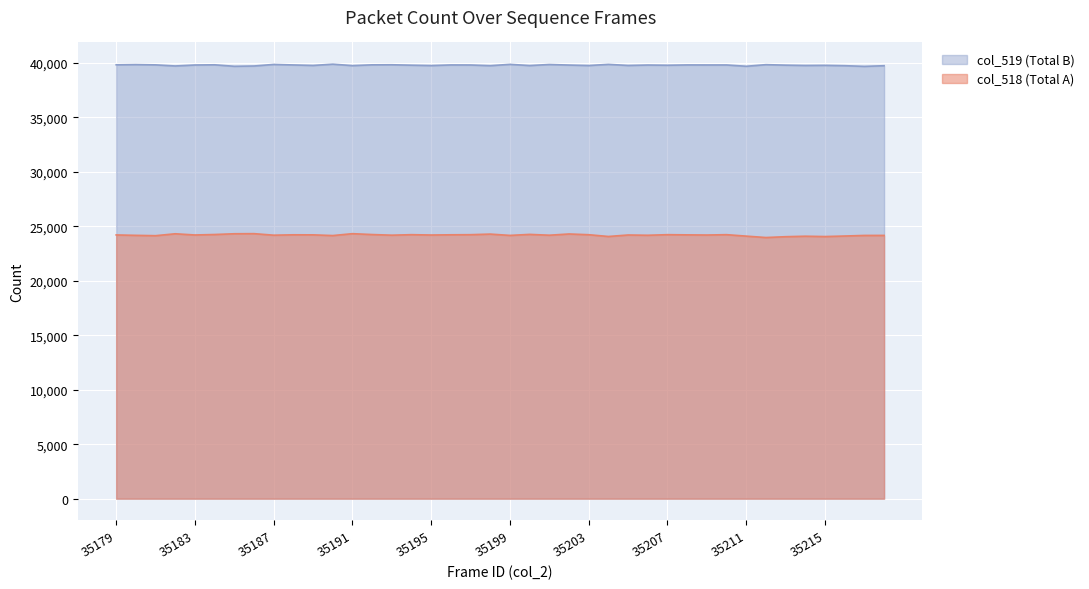

True or false: col_519 and col_518 cross at least once.

False